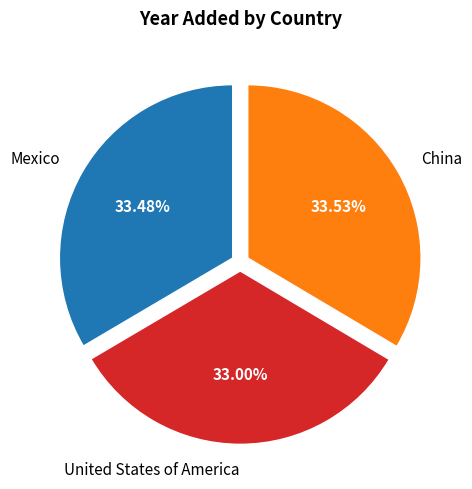

How many segments does this pie chart have?

3